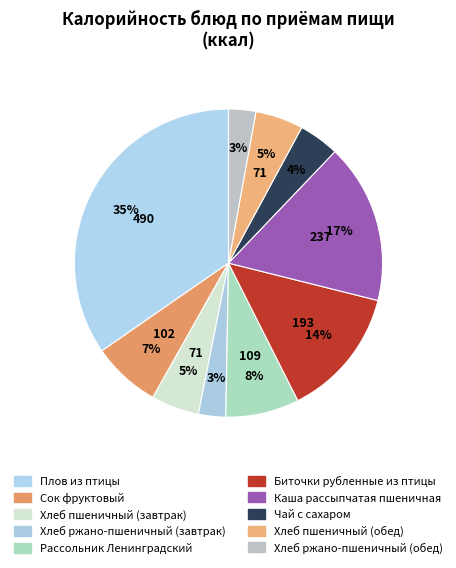

How many slices are in this pie chart?

10